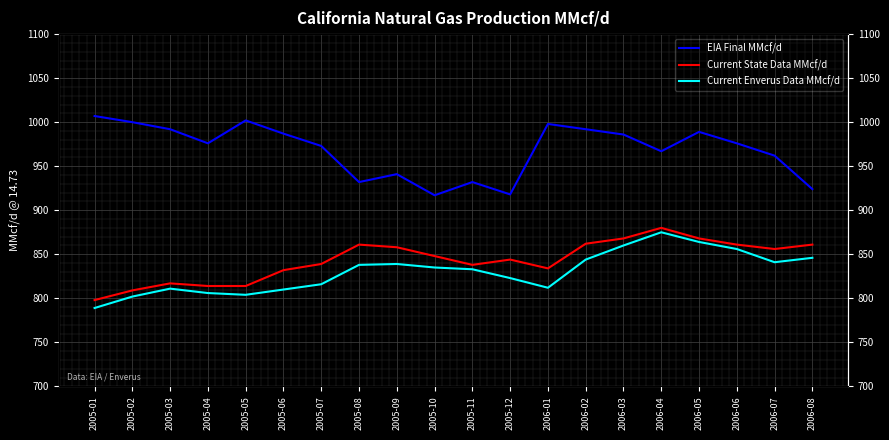

What is the label of the 7th point from the right?

2006-02